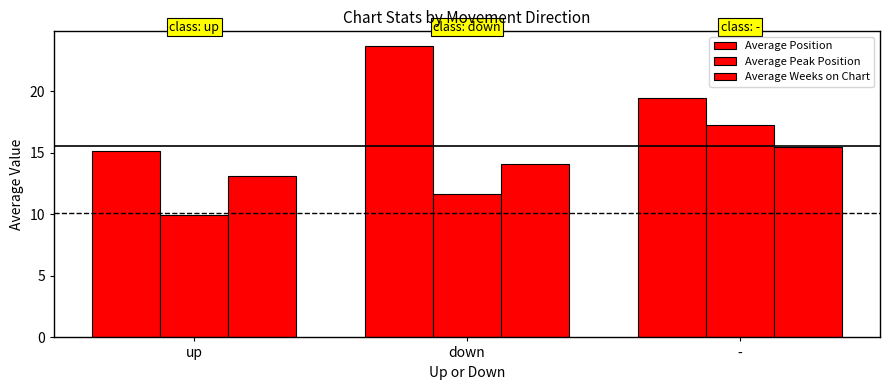

How many data points in Average Weeks on Chart are less than 14?

1